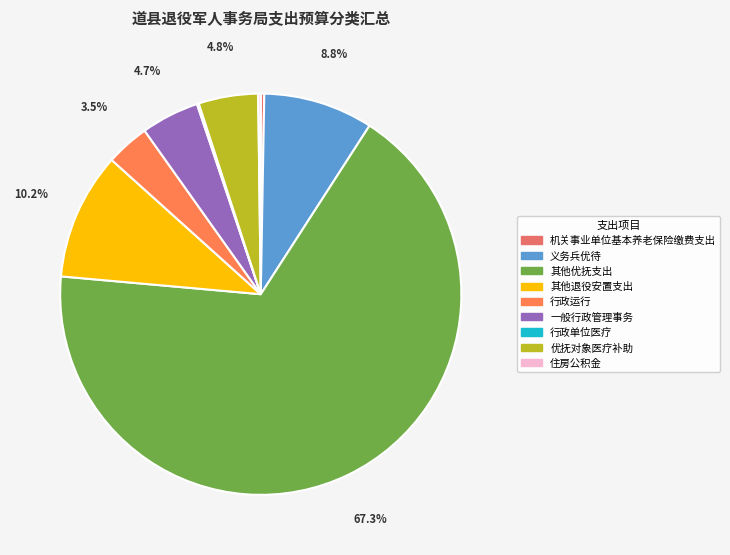

Which category has the smallest portion of the pie?

行政单位医疗